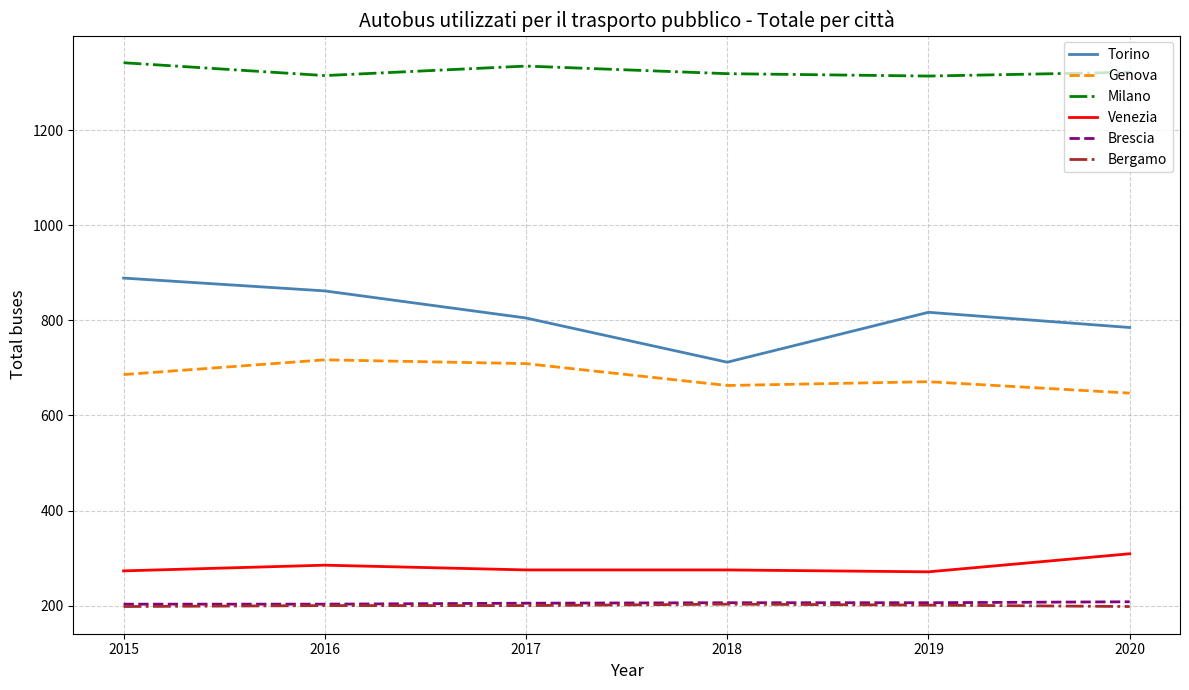

What is the smallest value displayed?

198